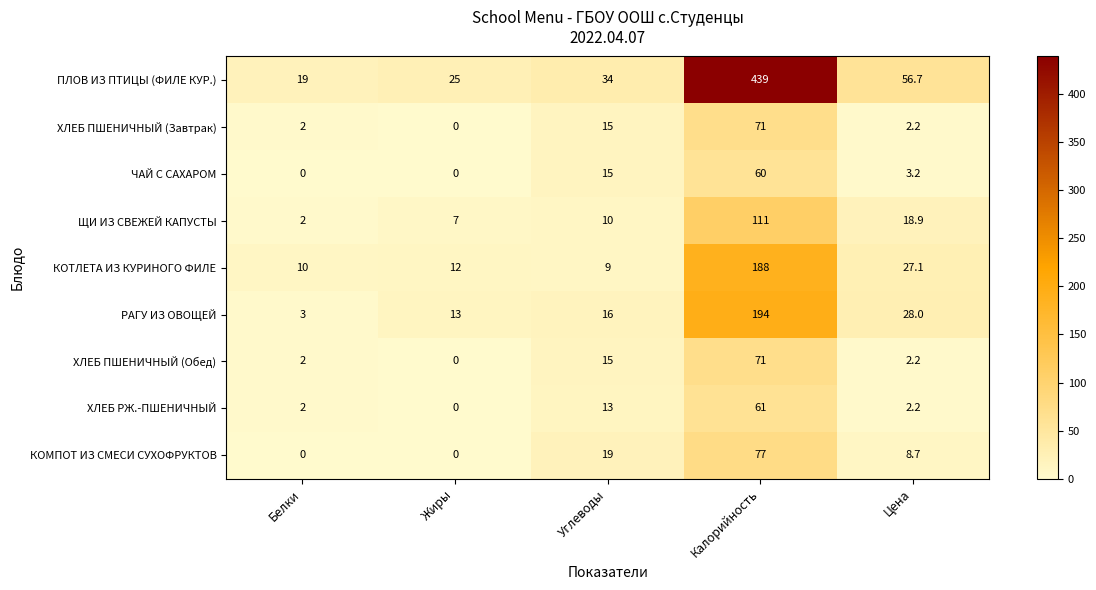

Which series changed the most between Жиры and Калорийность?

ПЛОВ ИЗ ПТИЦЫ (ФИЛЕ КУР.)